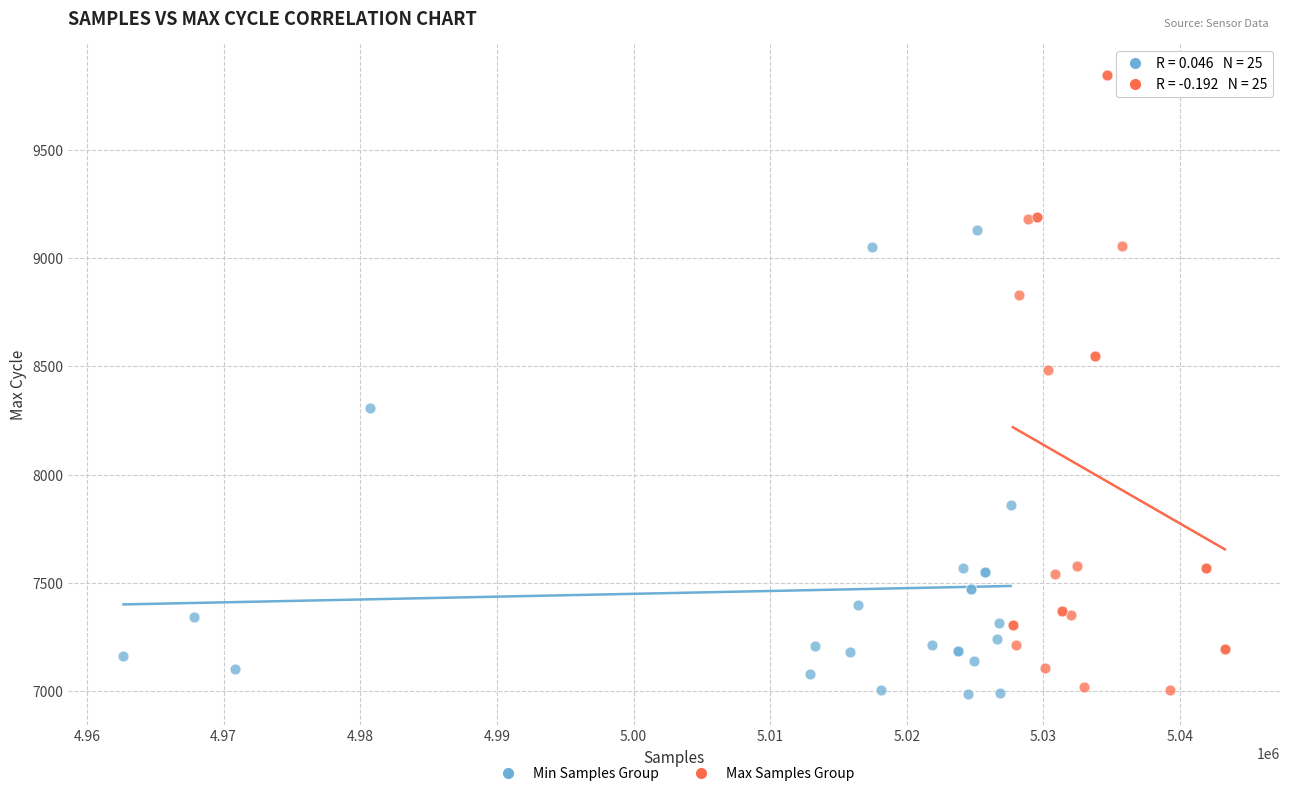

Which series has the largest Y range (max minus min)?

Max Samples Group